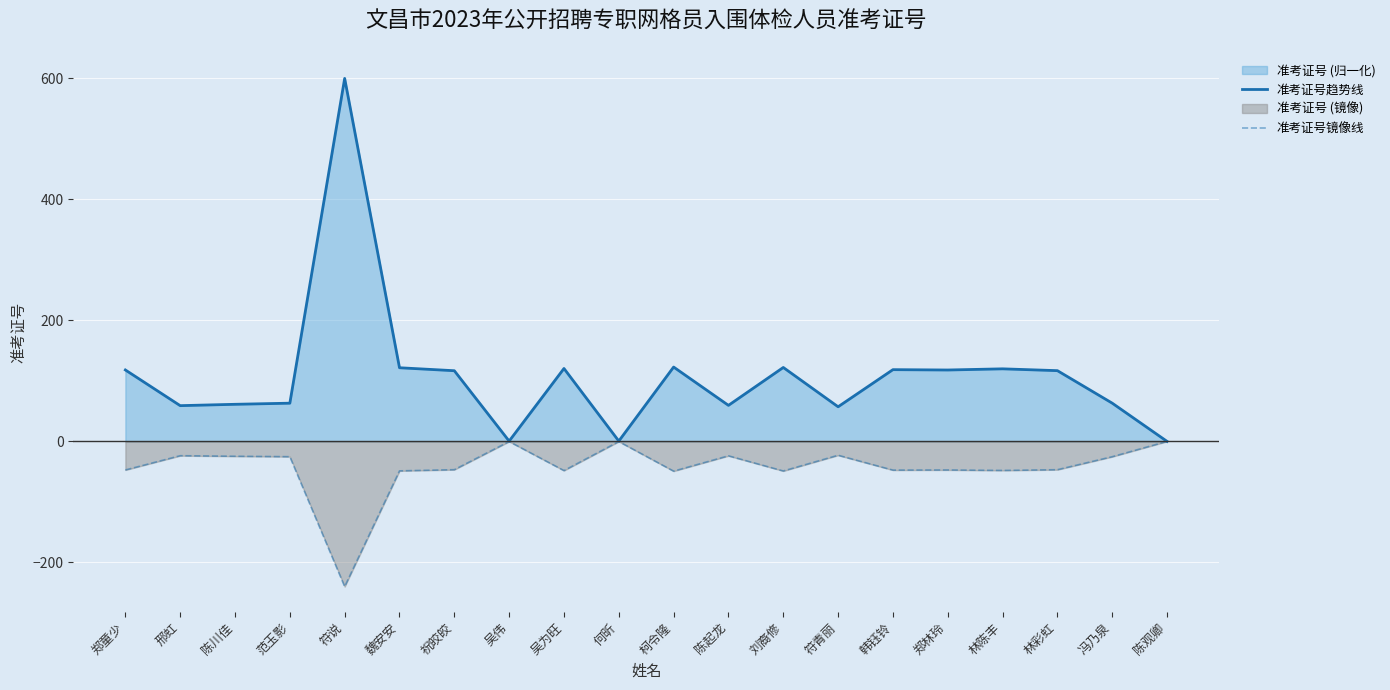

How many lines are shown in the chart?

2